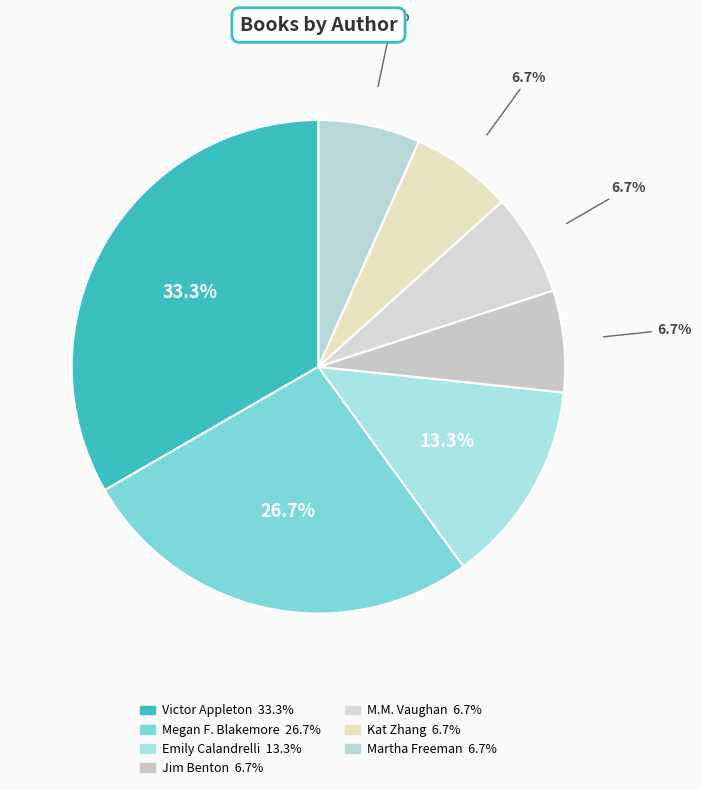

Is there a majority slice in this chart?

No